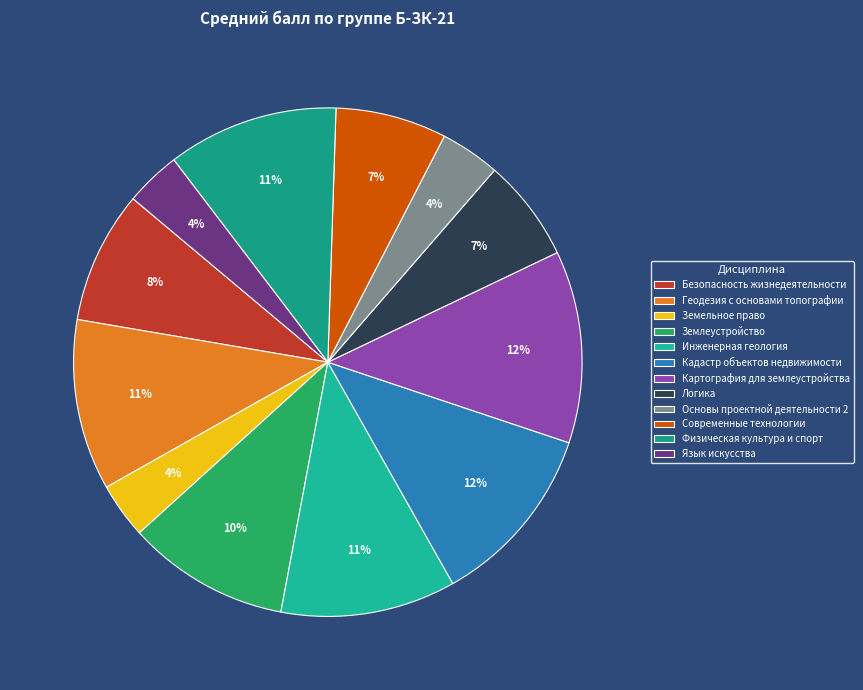

The Физическая культура и спорт slice represents 19% of the pie. True or false?

False